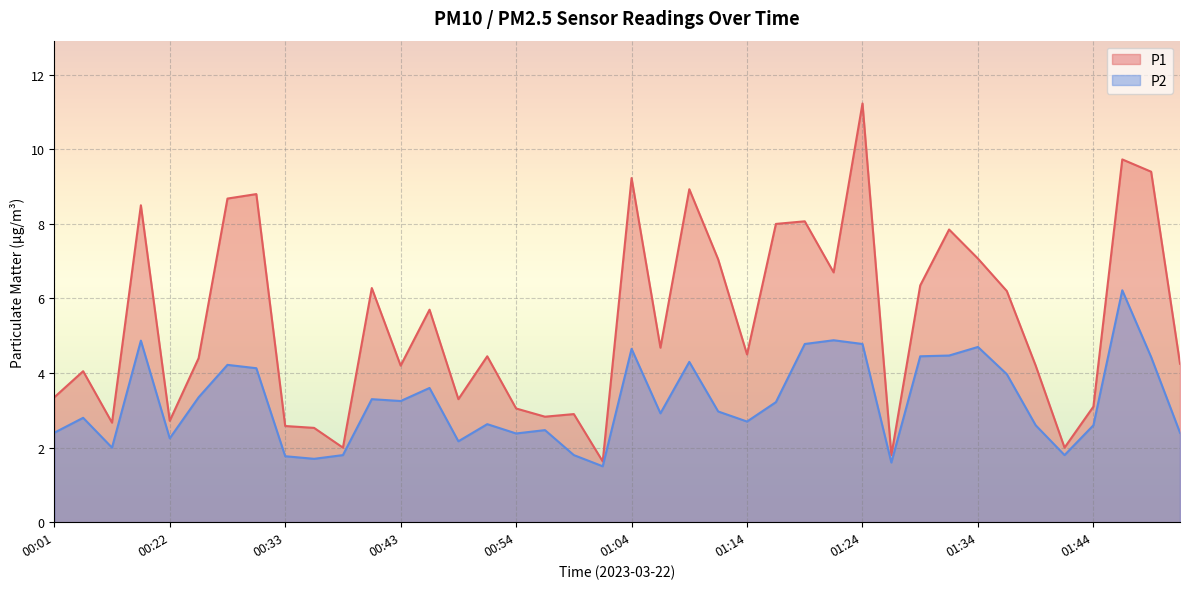

Is it true that P2 equals 1.3 at 00:19?

False